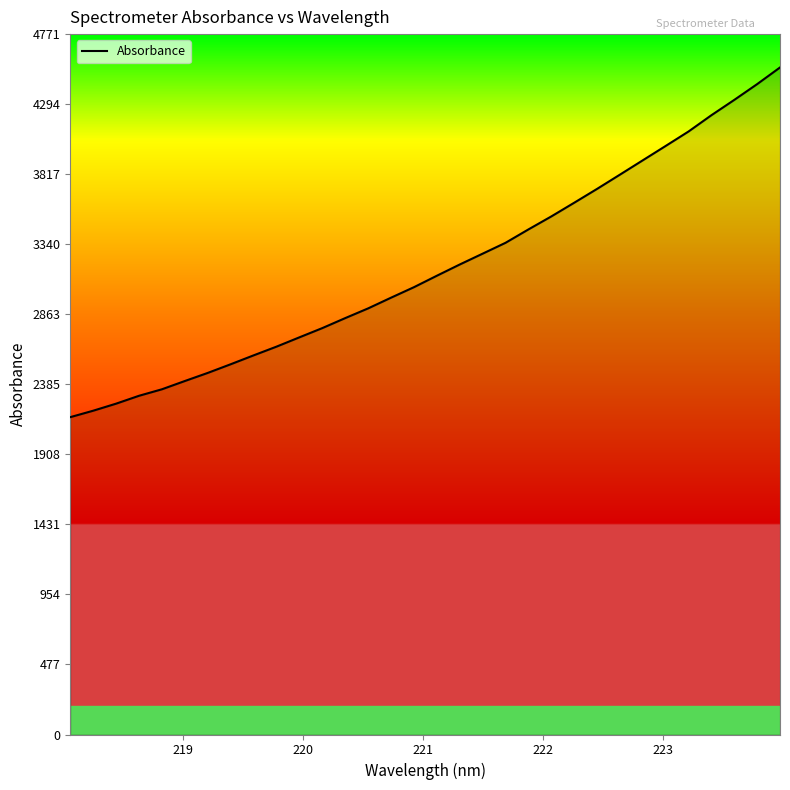

How many lines are shown in the chart?

1